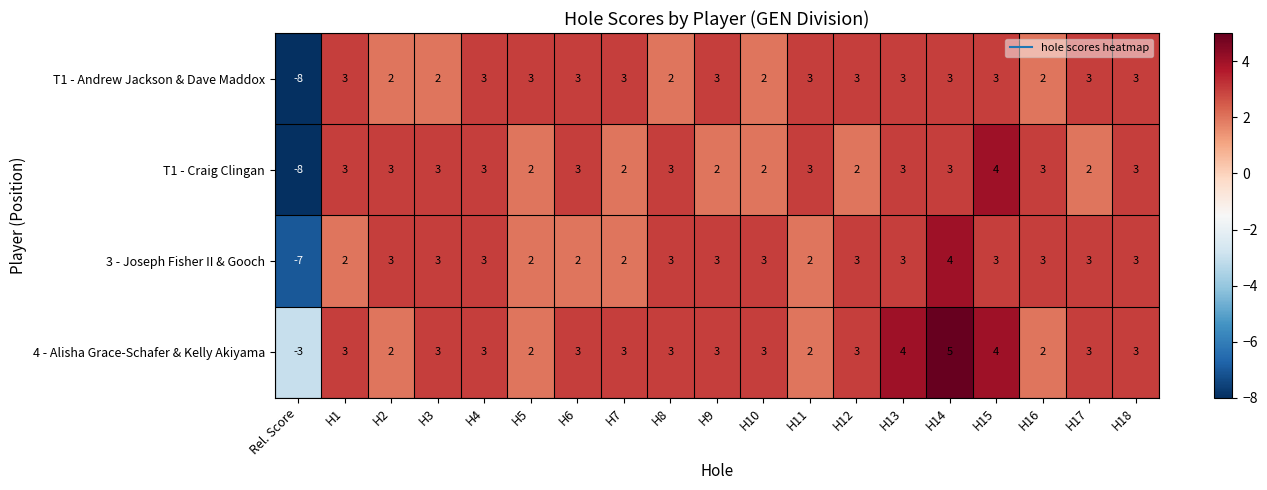

Which category has the lowest value in the T1 - Craig Clingan series?

Rel. Score